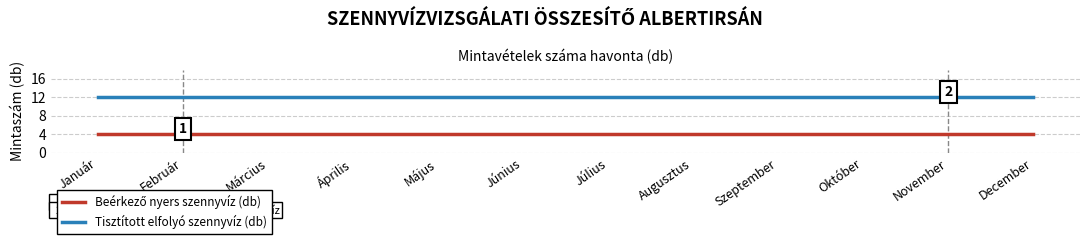

Is it true that Tisztított elfolyó szennyvíz (db) equals 21 at Október?

False